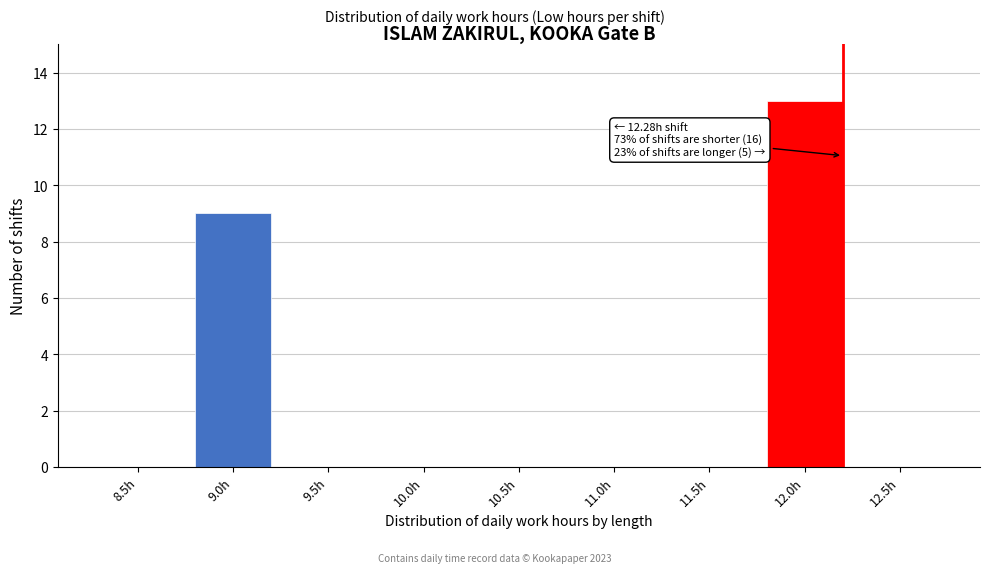

Reading left to right, transcribe all the data shown in this chart.

8.5h=0	9.0h=9	9.5h=0	10.0h=0	10.5h=0	11.0h=0	11.5h=0	12.0h=13	12.5h=0